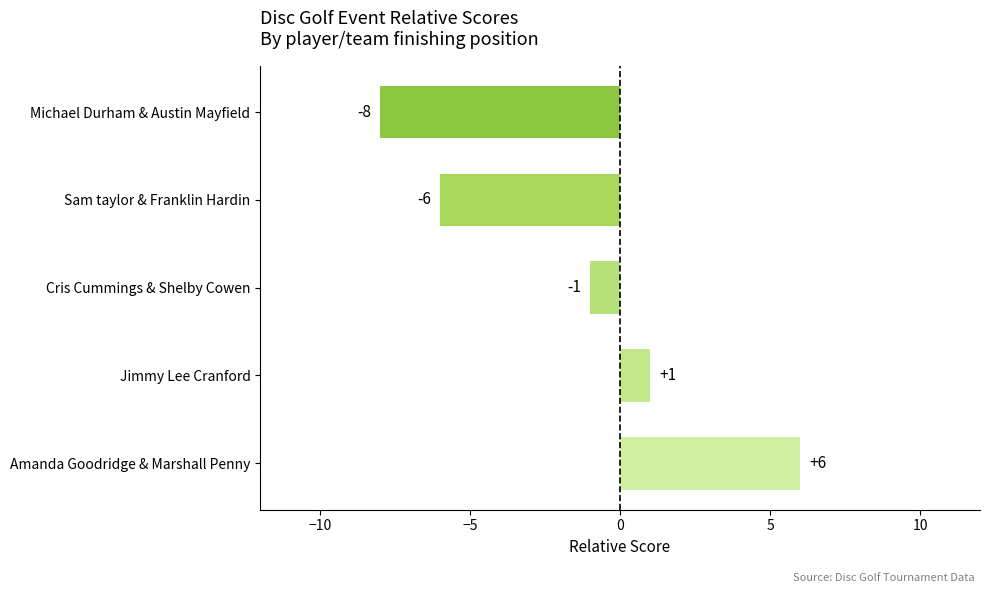

What is the smallest value displayed?

-8